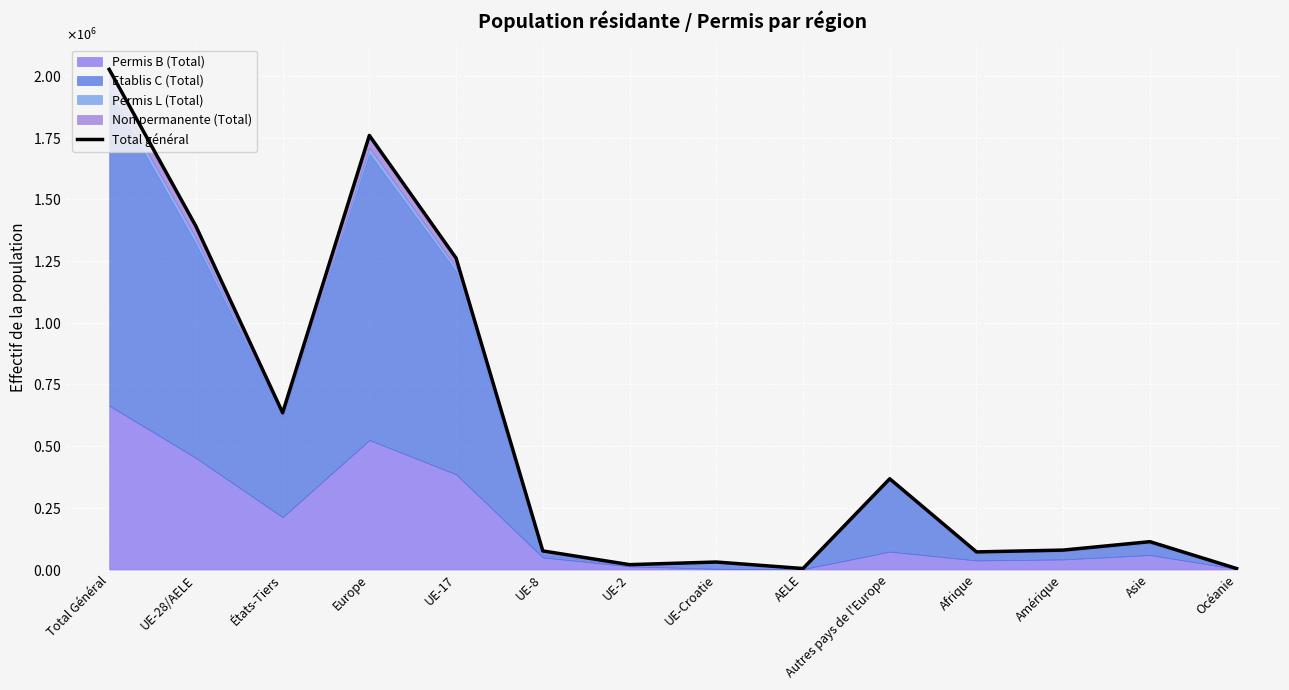

Which category has the highest value across all series?

Total Général